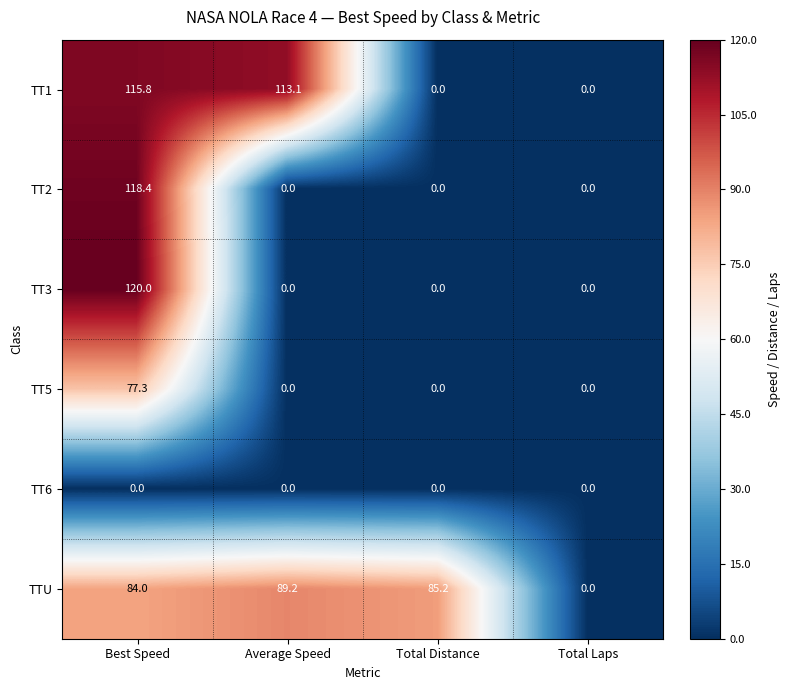

Is it true that TT6 equals 0.0 at Best Speed?

True